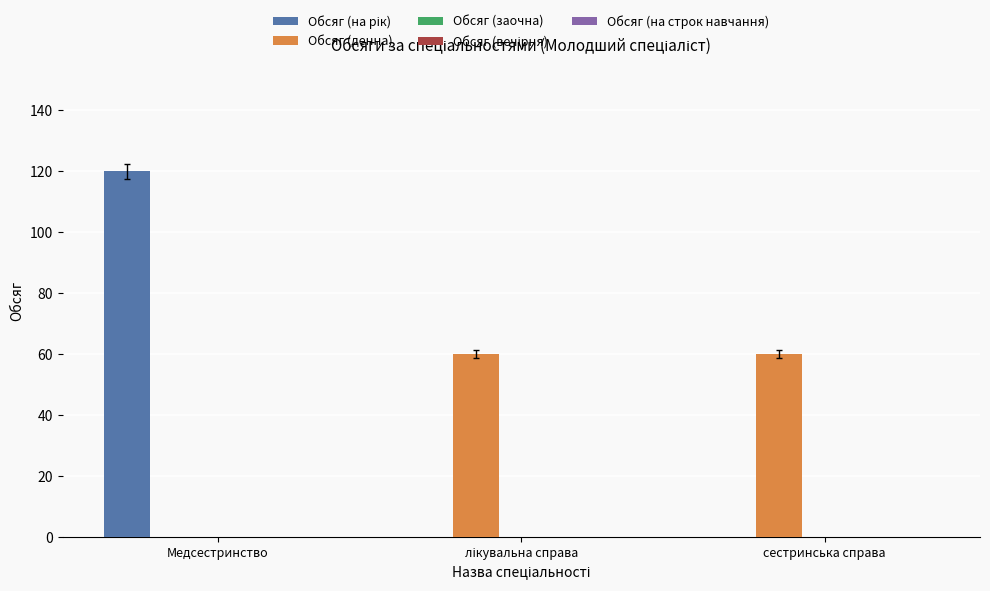

At which category is the sum across all series the highest?

Медсестринство